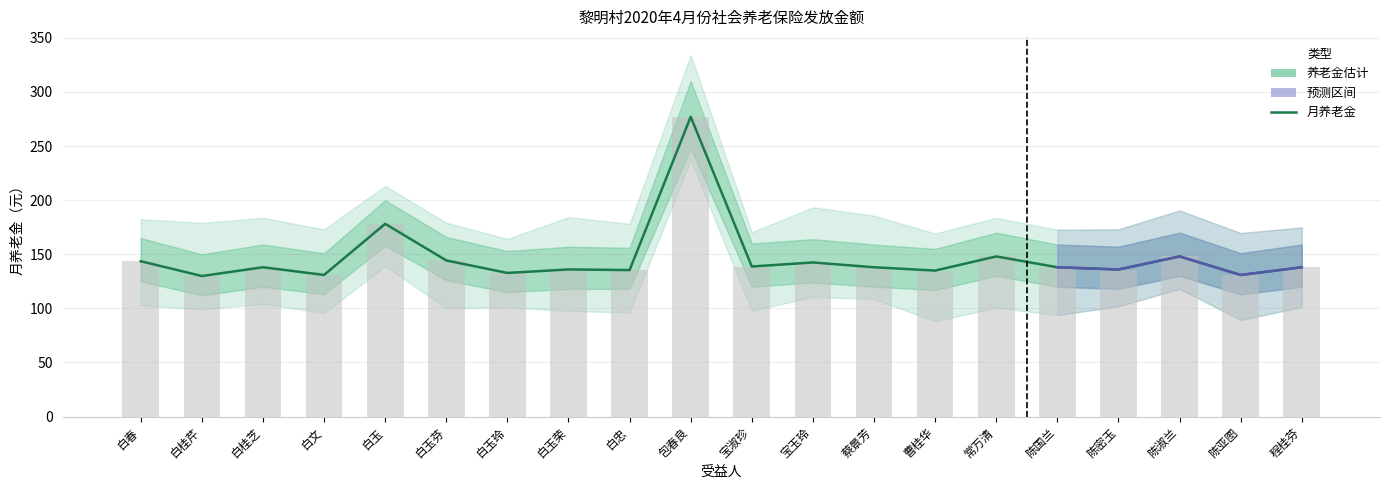

At which category is the sum across all series the highest?

包春良